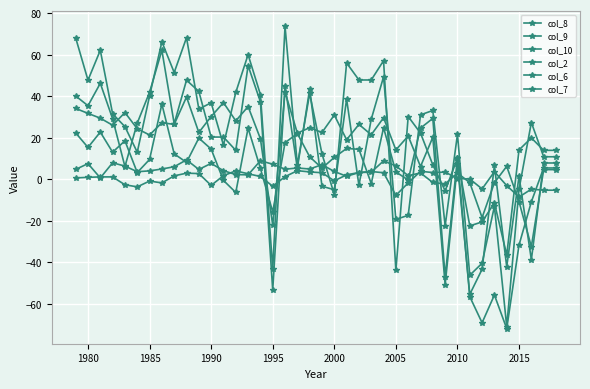

How many lines are shown in the chart?

6